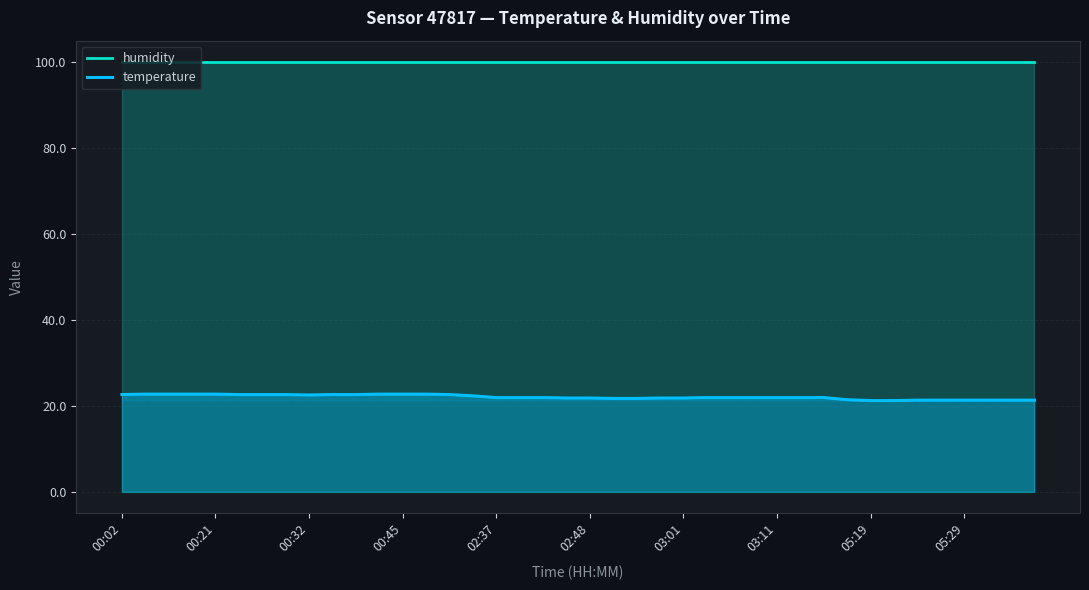

What is the minimum value shown in the chart?

21.2